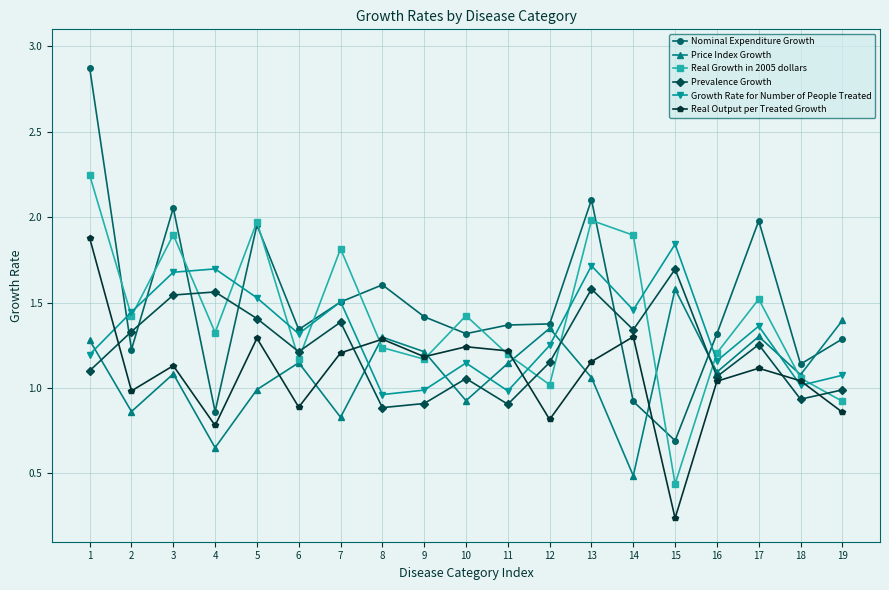

How many series are shown in this chart?

6